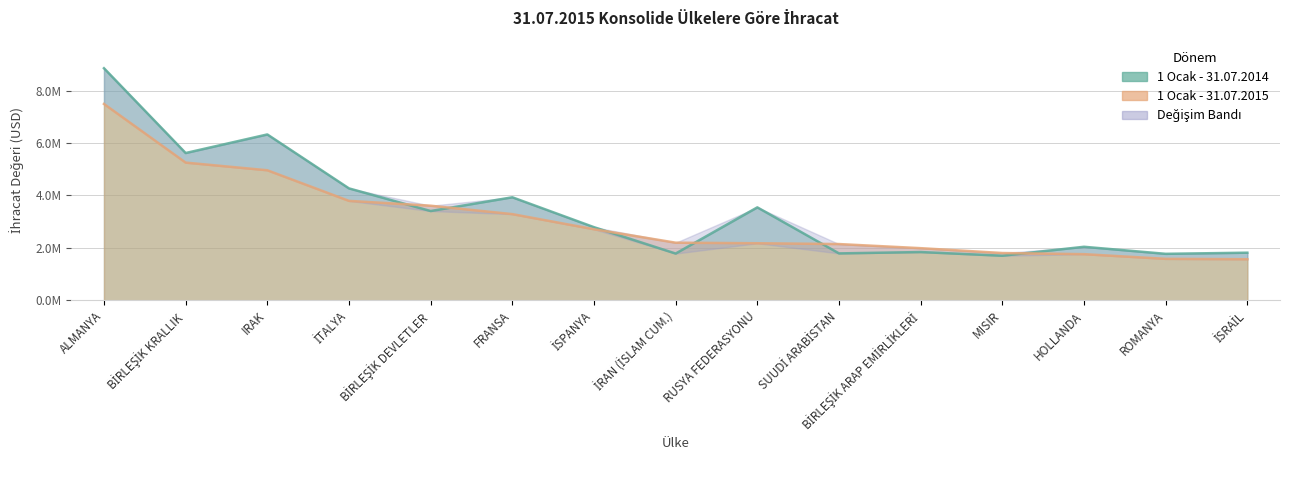

Read the 1 Ocak - 31.07.2014 value at İRAN (İSLAM CUM.).

1786367.8